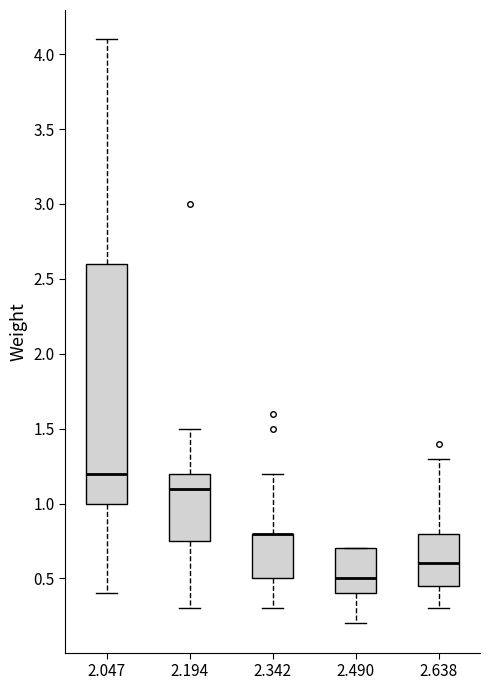

Comparing the boxes themselves (not the whiskers), which one is the tallest?

2.047